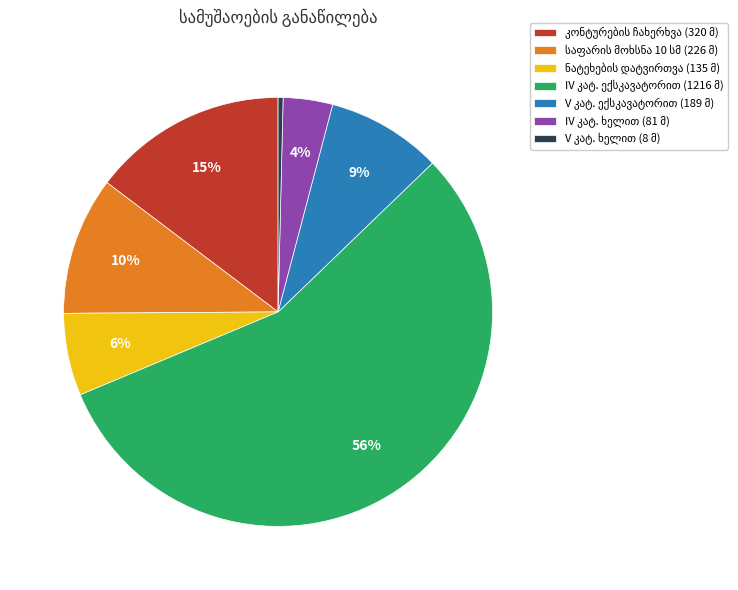

How many segments does this pie chart have?

7